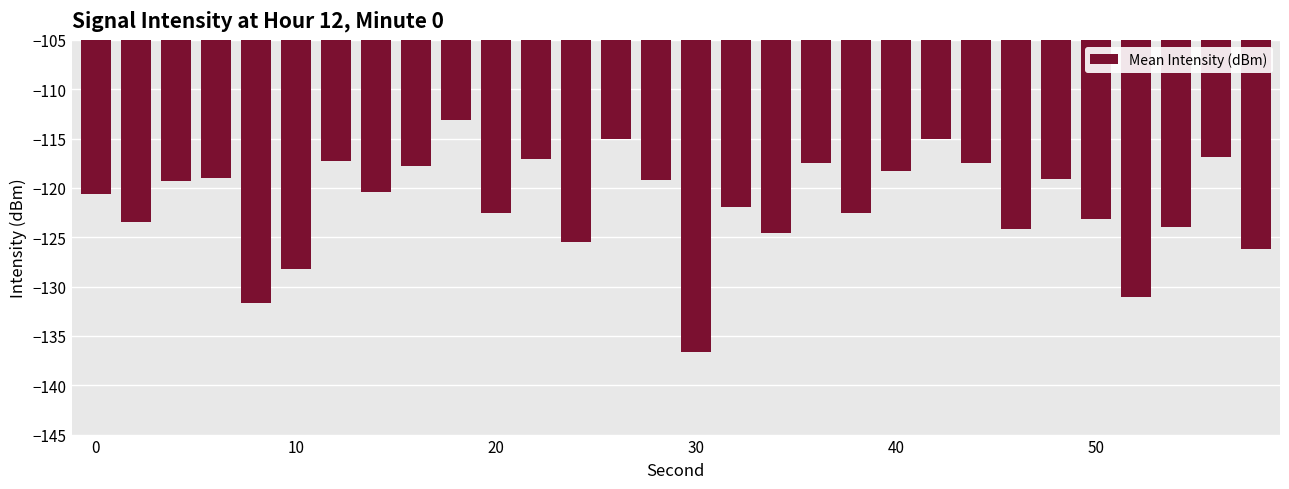

What is the average value?

-121.6